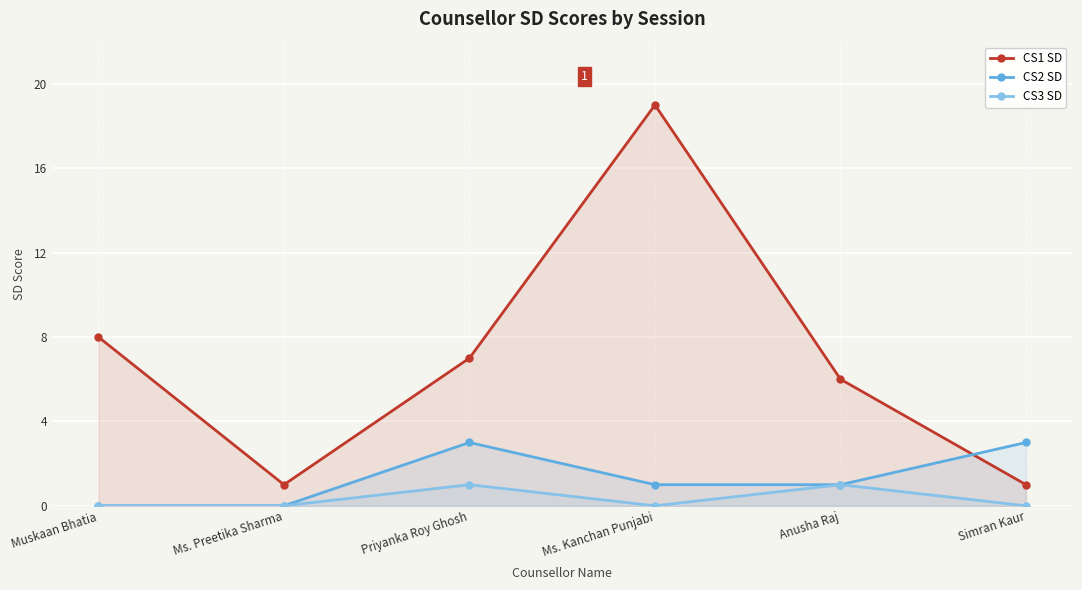

Count the number of data series in this chart.

3